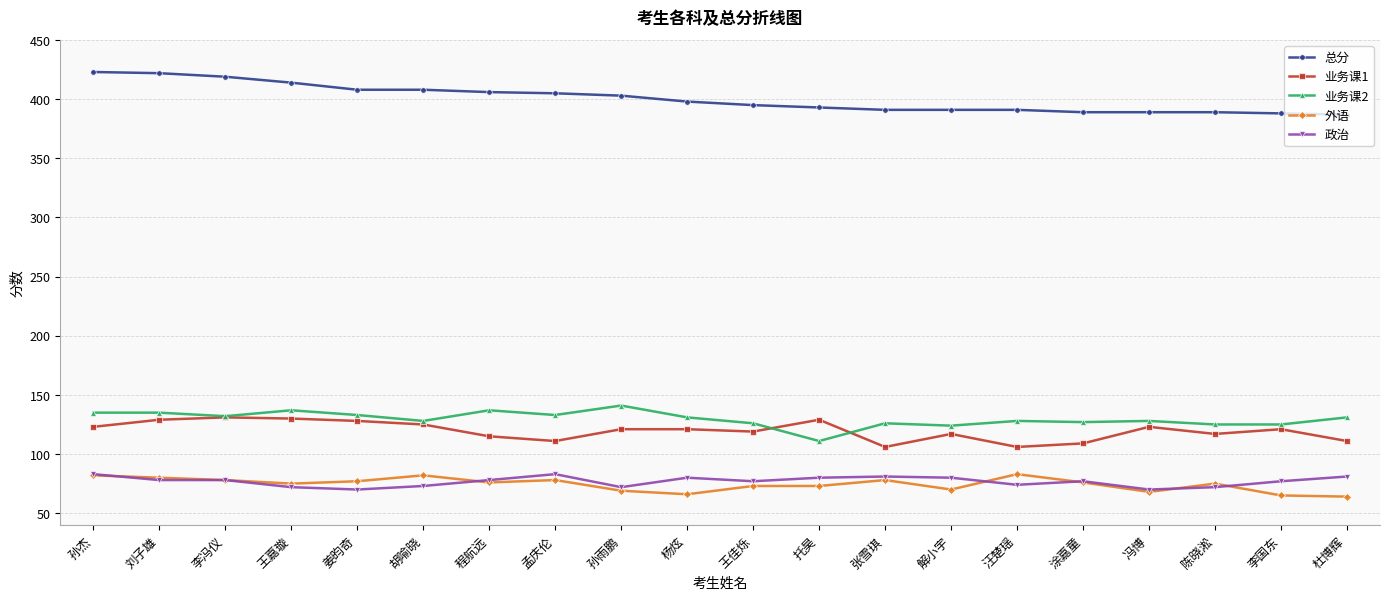

True or false: 业务课2 has more than 0 points higher than both neighbors.

True